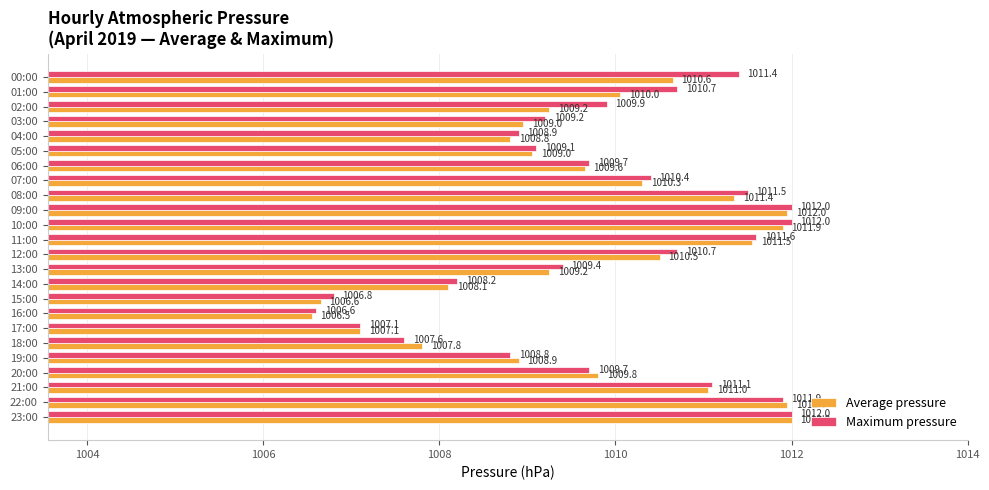

Read the Maximum pressure value at 16:00.

1006.6